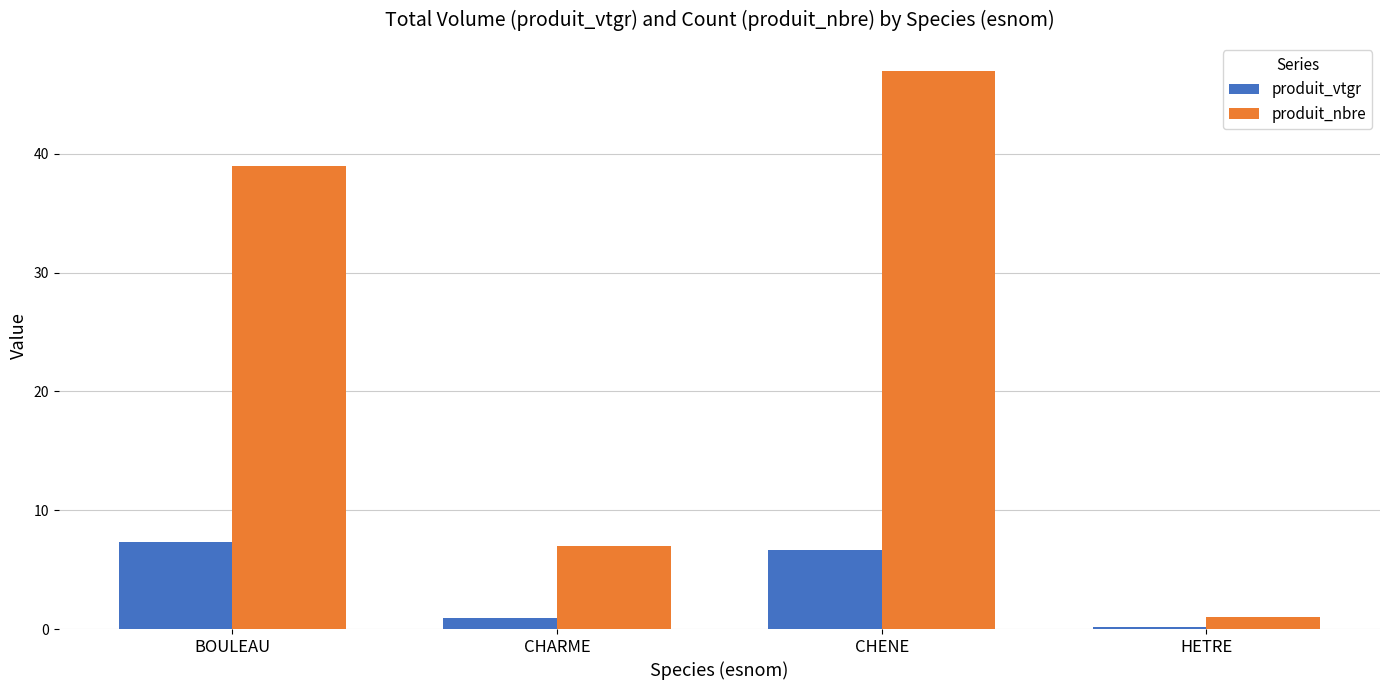

What is the spread (max minus min) of values at HETRE?

0.8